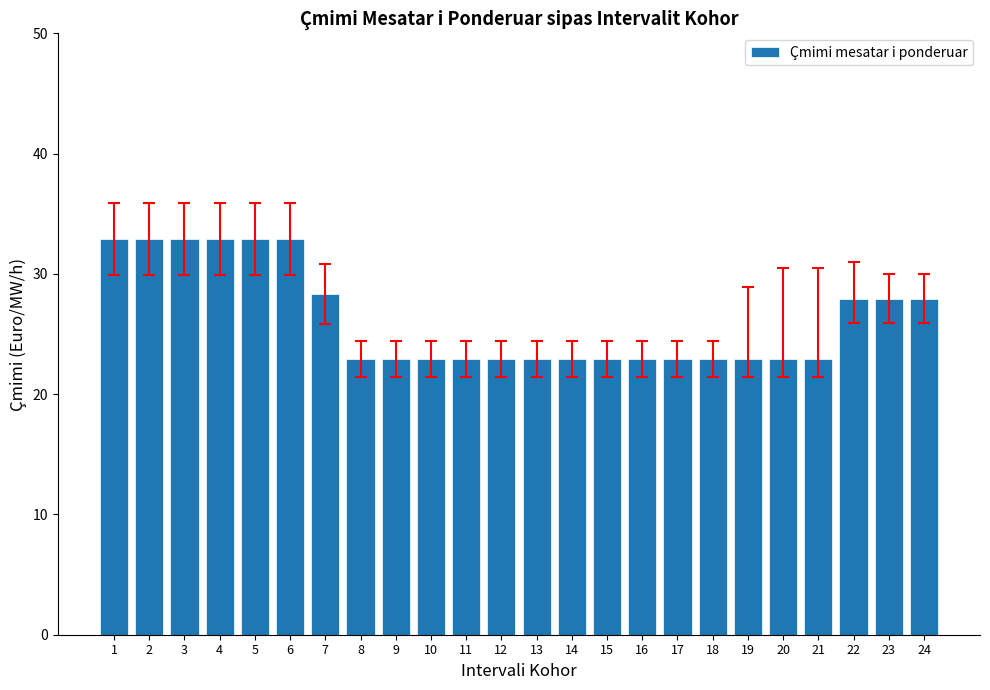

What is the value of the 2nd bar from the left?

32.9